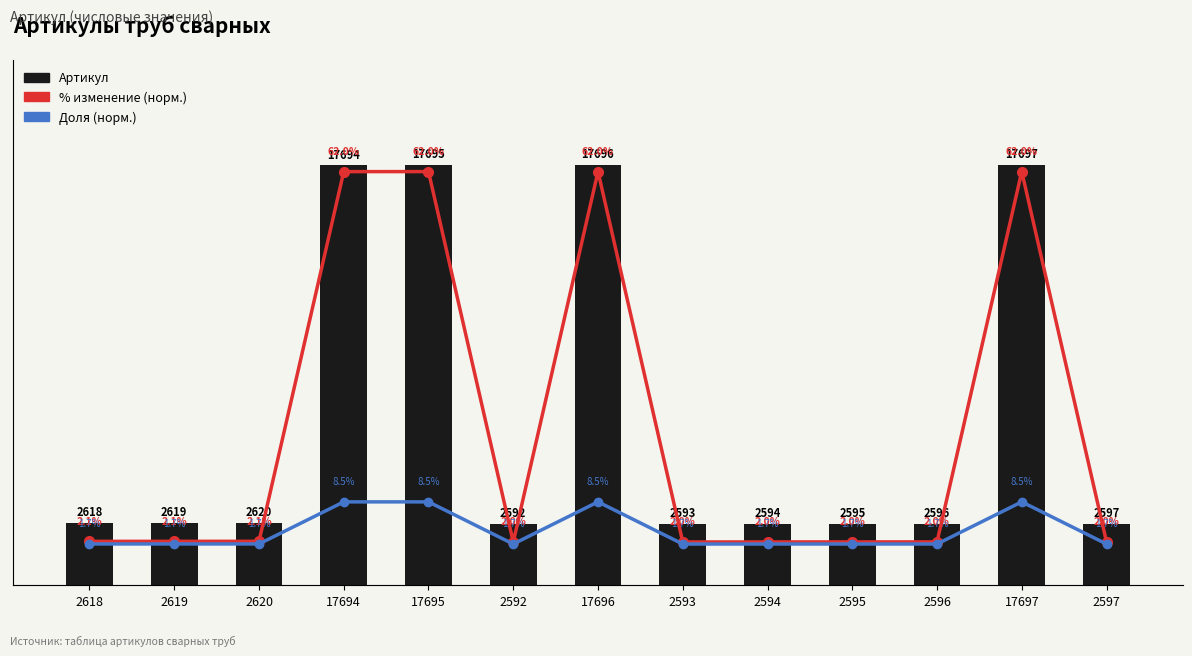

What is the spread (max minus min) of values at 2597?

2595.3